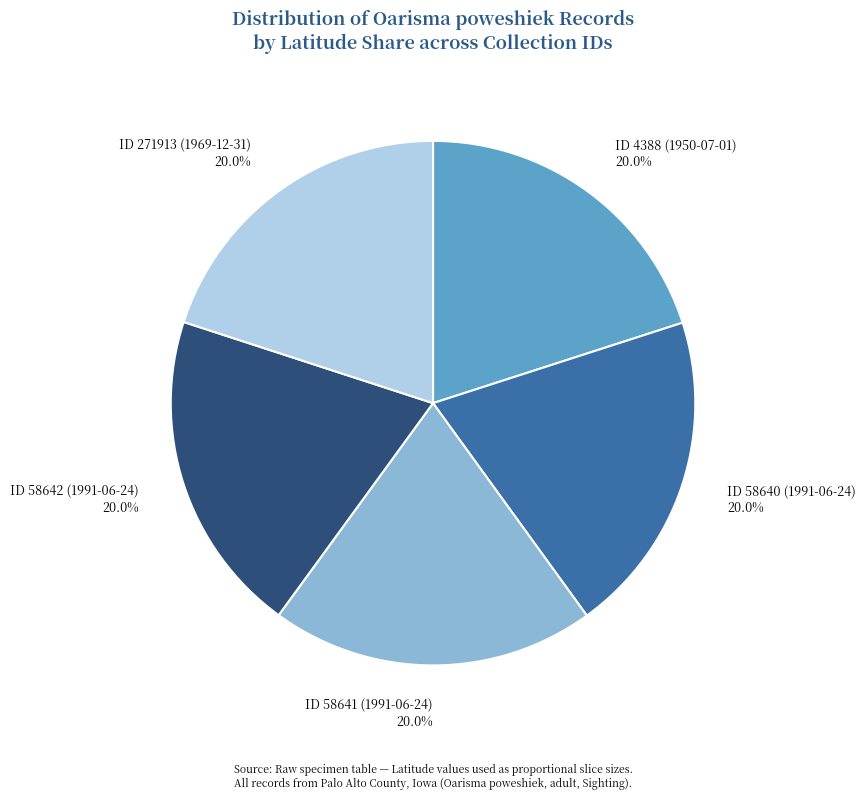

To the nearest percent, what is the average slice percentage?

20%